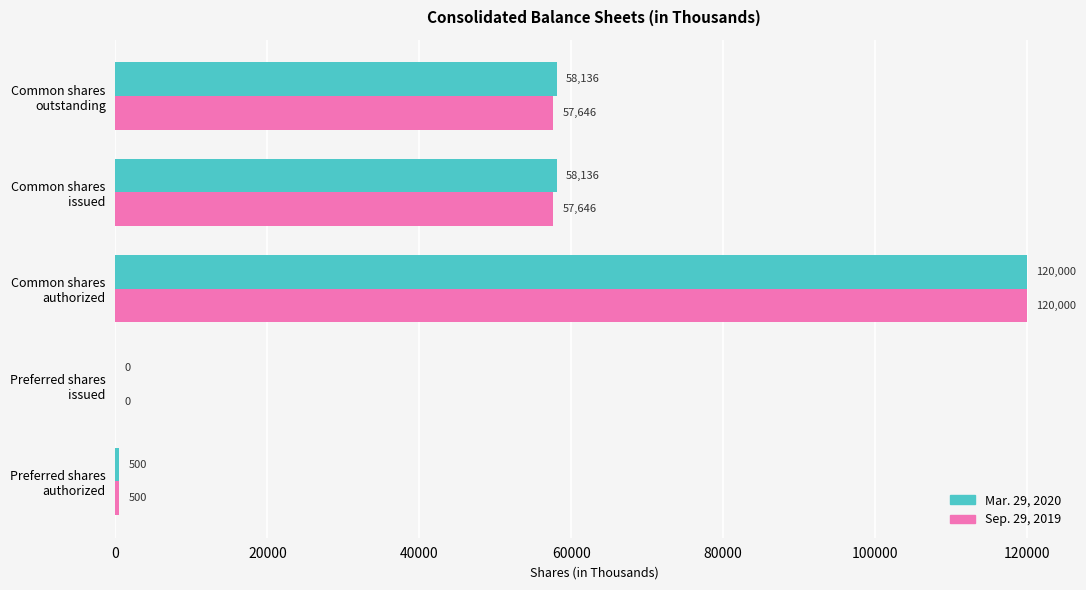

What is the maximum value for Mar. 29, 2020?

120000